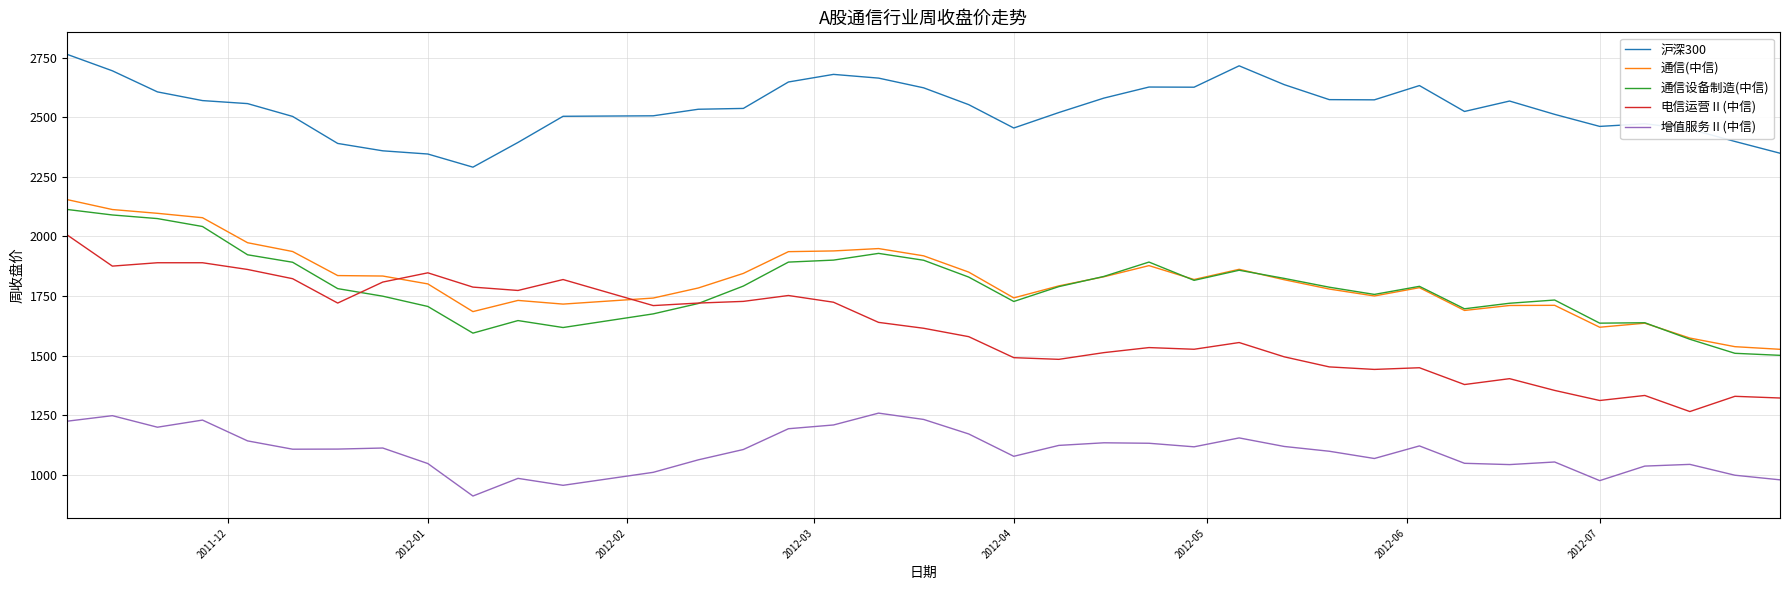

Which series has the largest range (max minus min)?

电信运营Ⅱ(中信)